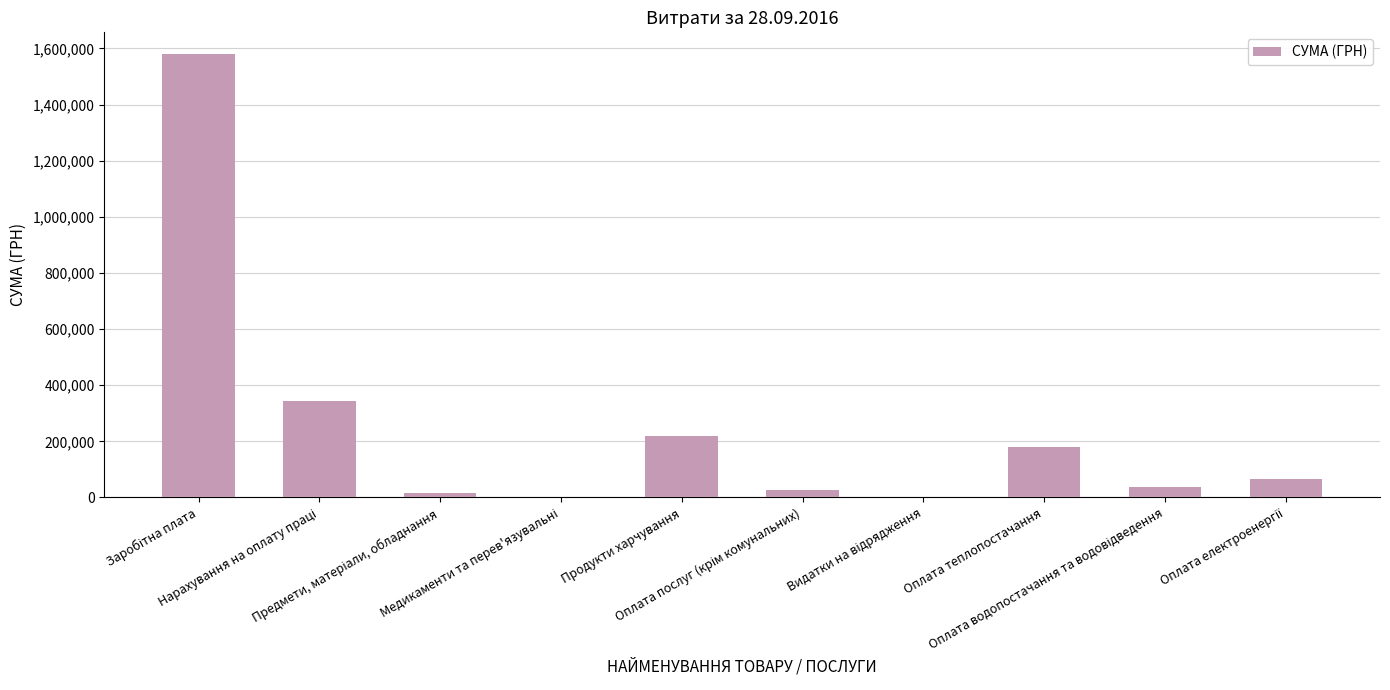

How many values exceed 65015?

5